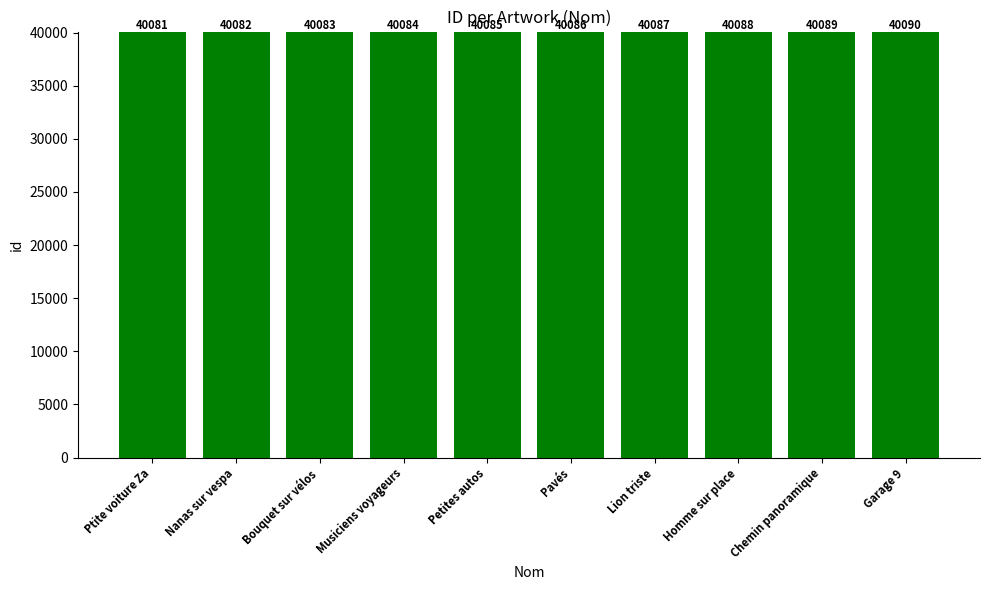

At which label is the value closest to 40085?

Petites autos